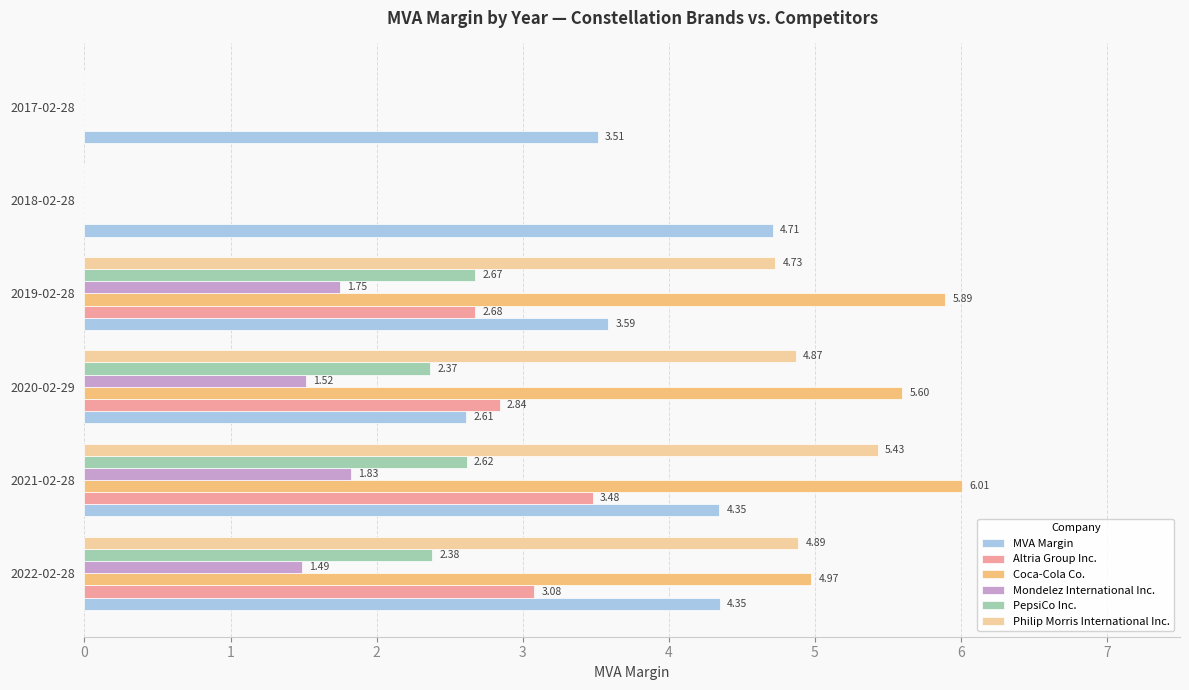

Which series changed the most between 2022-02-28 and 2018-02-28?

Coca-Cola Co.